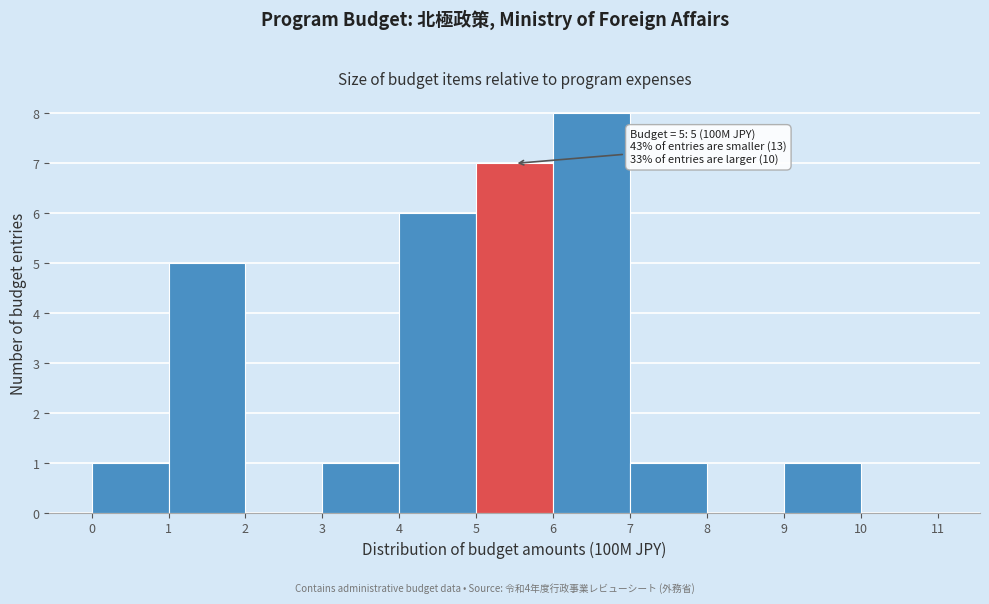

Over which range of the x-axis is the bar tallest?

6 to 7